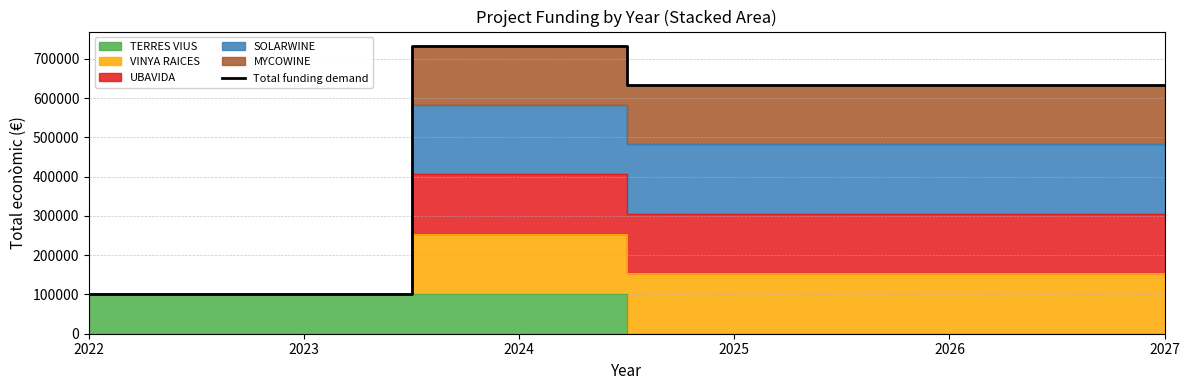

What is the maximum value for Total funding demand?

732677.4